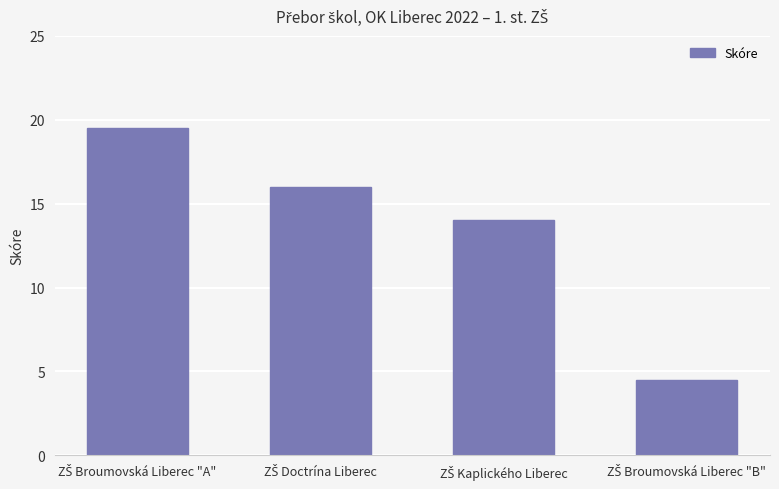

How many categories are shown in the chart?

4